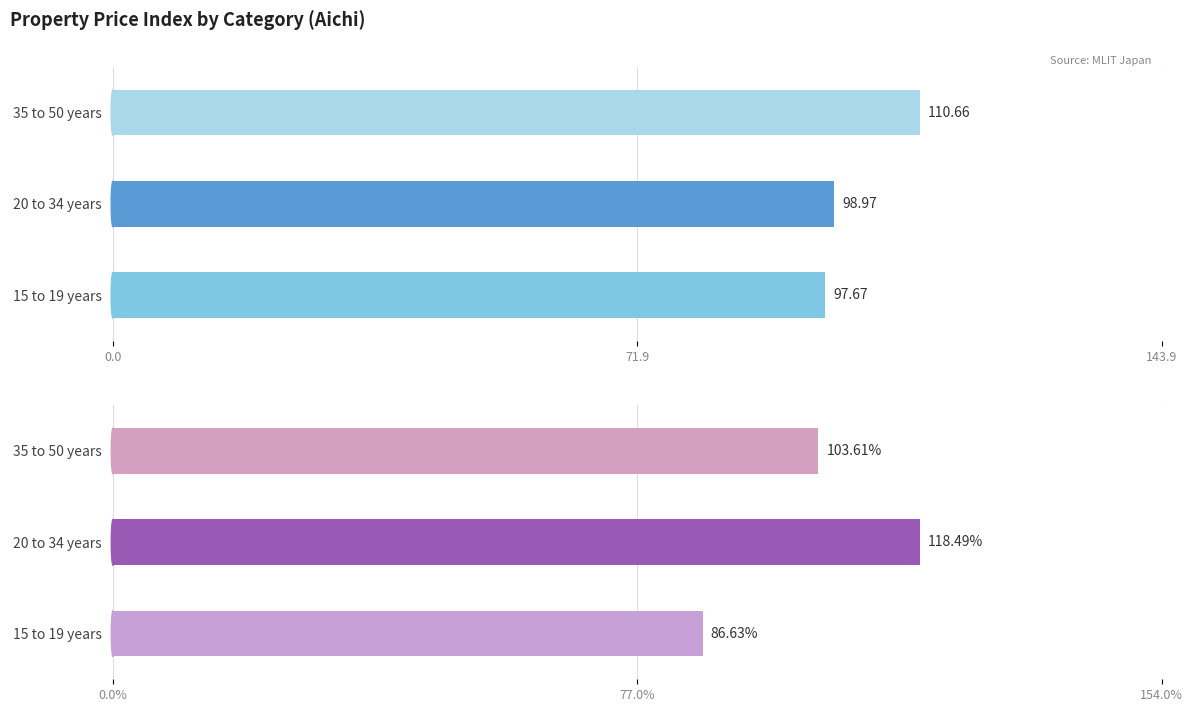

Is it true that Warehouse equals 473.8 at 1990?

False